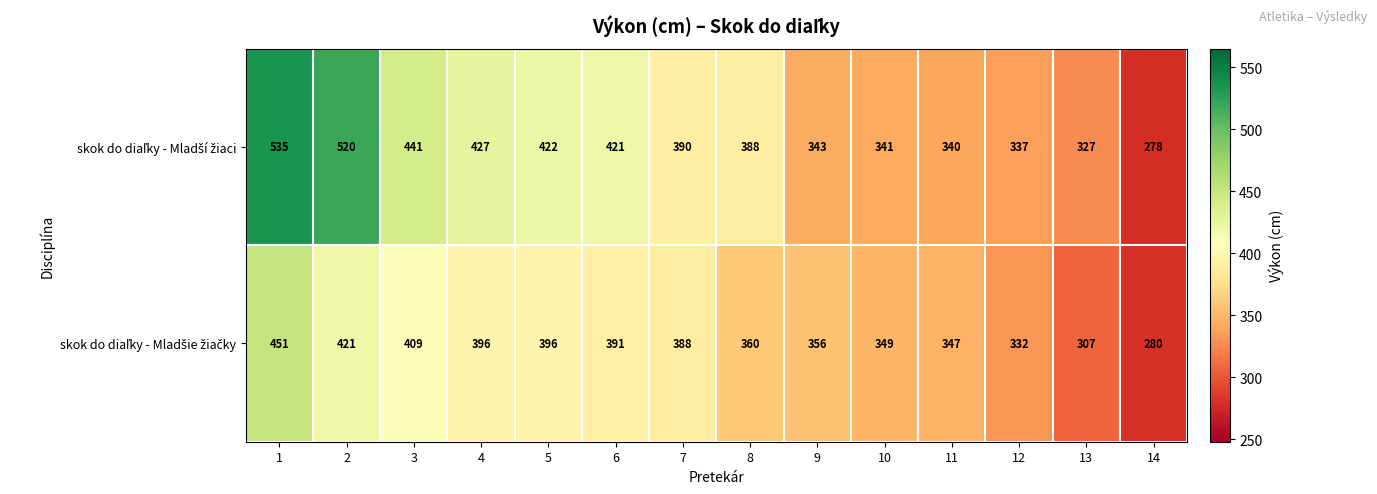

What is the total value across all series at 13?

634